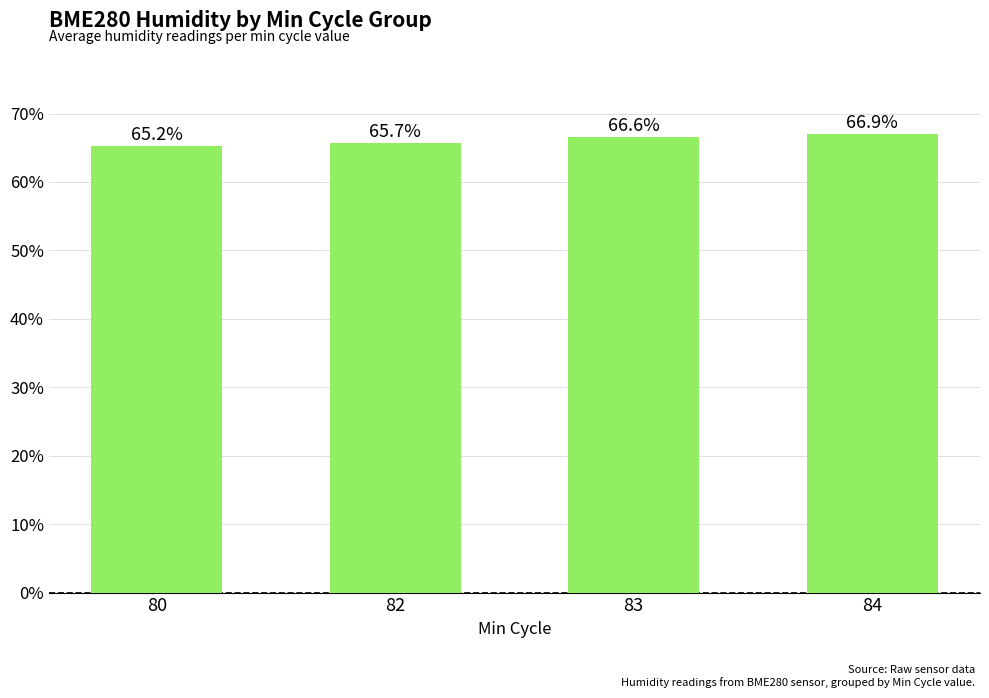

Reading left to right, transcribe all the data shown in this chart.

80=65.2	82=65.7	83=66.6	84=66.9